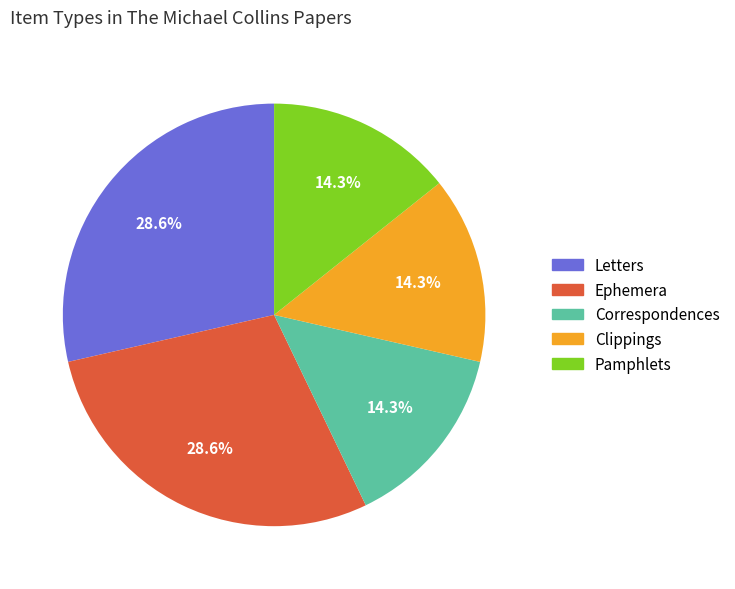

Is there any slice that represents more than half of the pie?

No